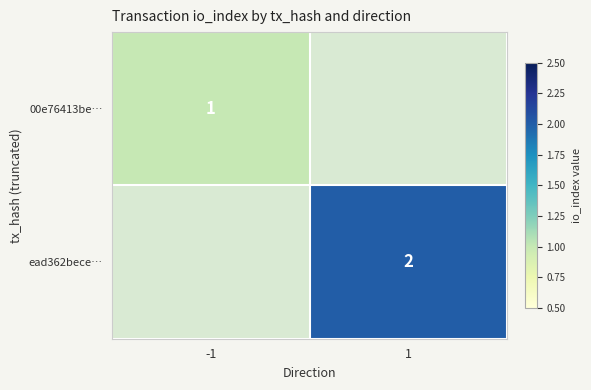

The ead362bece… series shows 3 at 1. True or false?

False